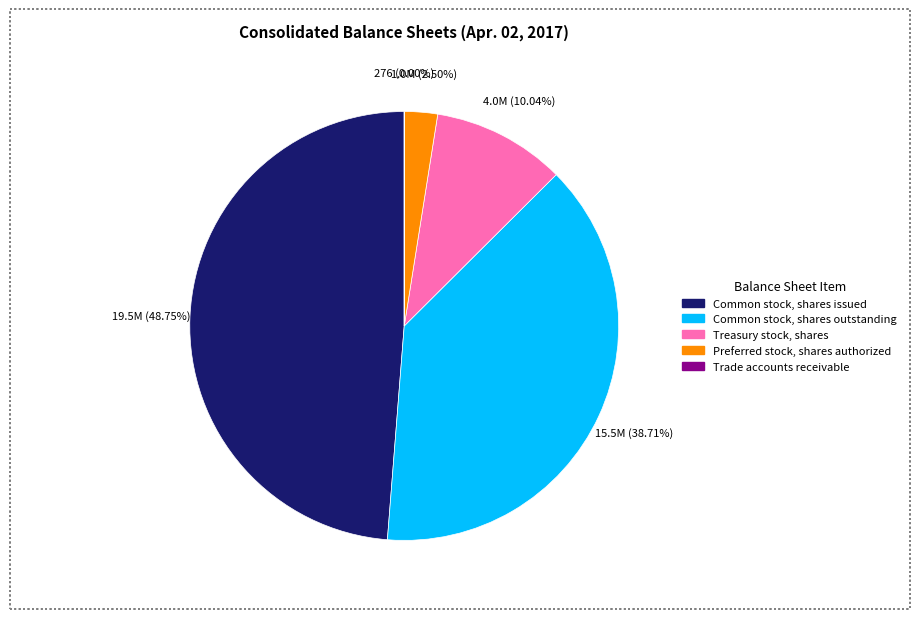

Which has a higher value, Preferred stock, shares authorized or Treasury stock, shares?

Treasury stock, shares